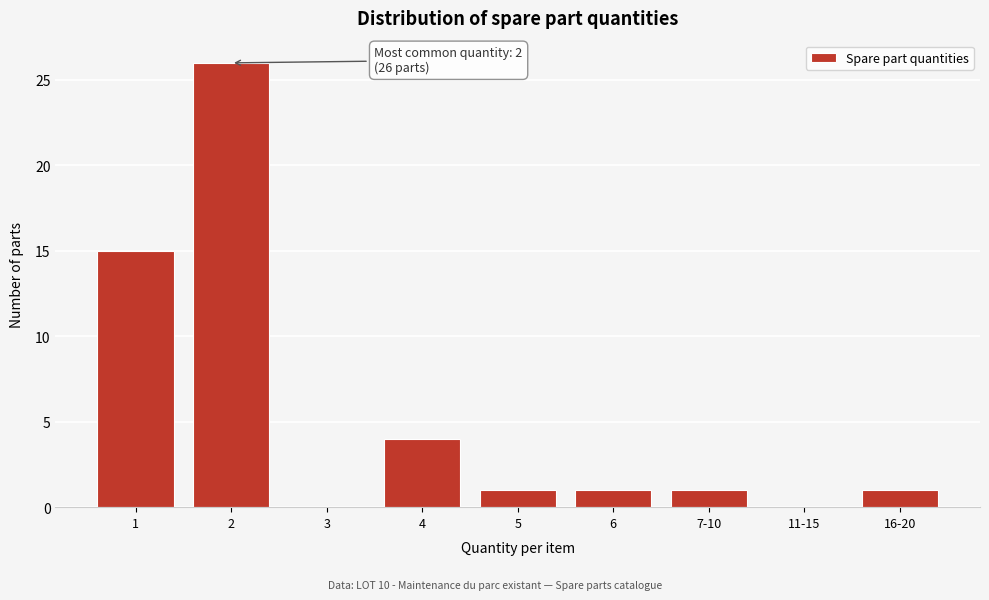

Reading right to left, extract all data points from this chart.

16-20=1	11-15=0	7-10=1	6=1	5=1	4=4	3=0	2=26	1=15